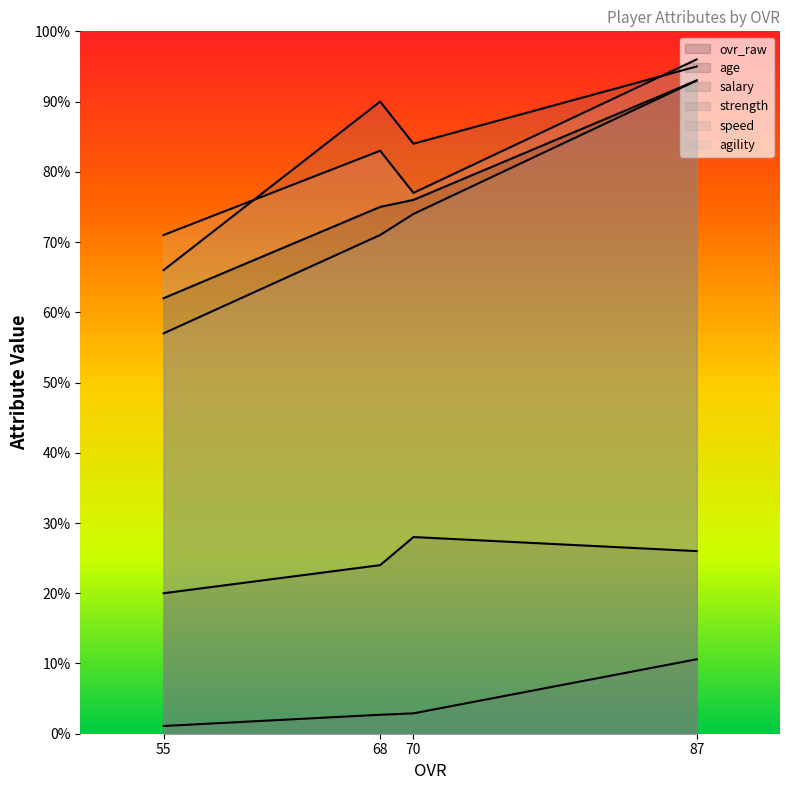

Reading right to left, transcribe all the data shown in this chart.

ovr_raw: 55=62.0	68=75.0	70=76.0	87=93.0
age: 55=20.0	68=24.0	70=28.0	87=26.0
salary: 55=1.1	68=2.7	70=2.9	87=10.6
strength: 55=66.0	68=90.0	70=84.0	87=95.0
speed: 55=57.0	68=71.0	70=74.0	87=93.0
agility: 55=71.0	68=83.0	70=77.0	87=96.0